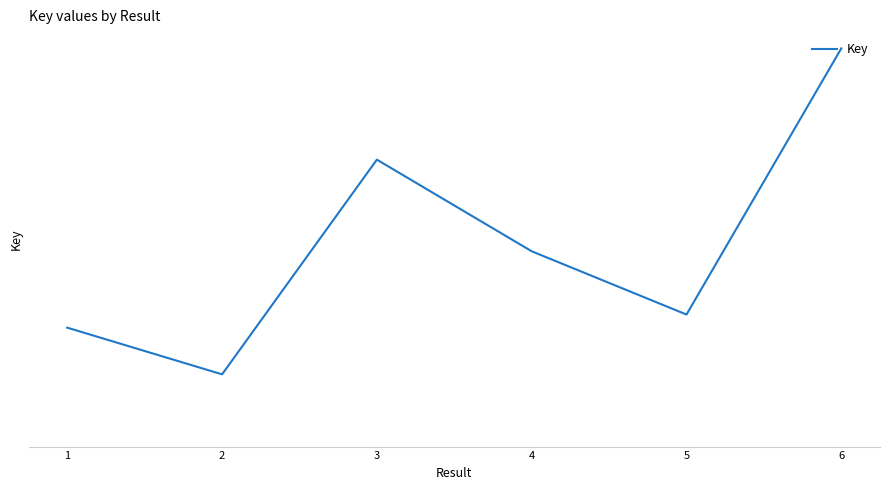

How many points are lower than both their immediate neighbors (excluding endpoints)?

2